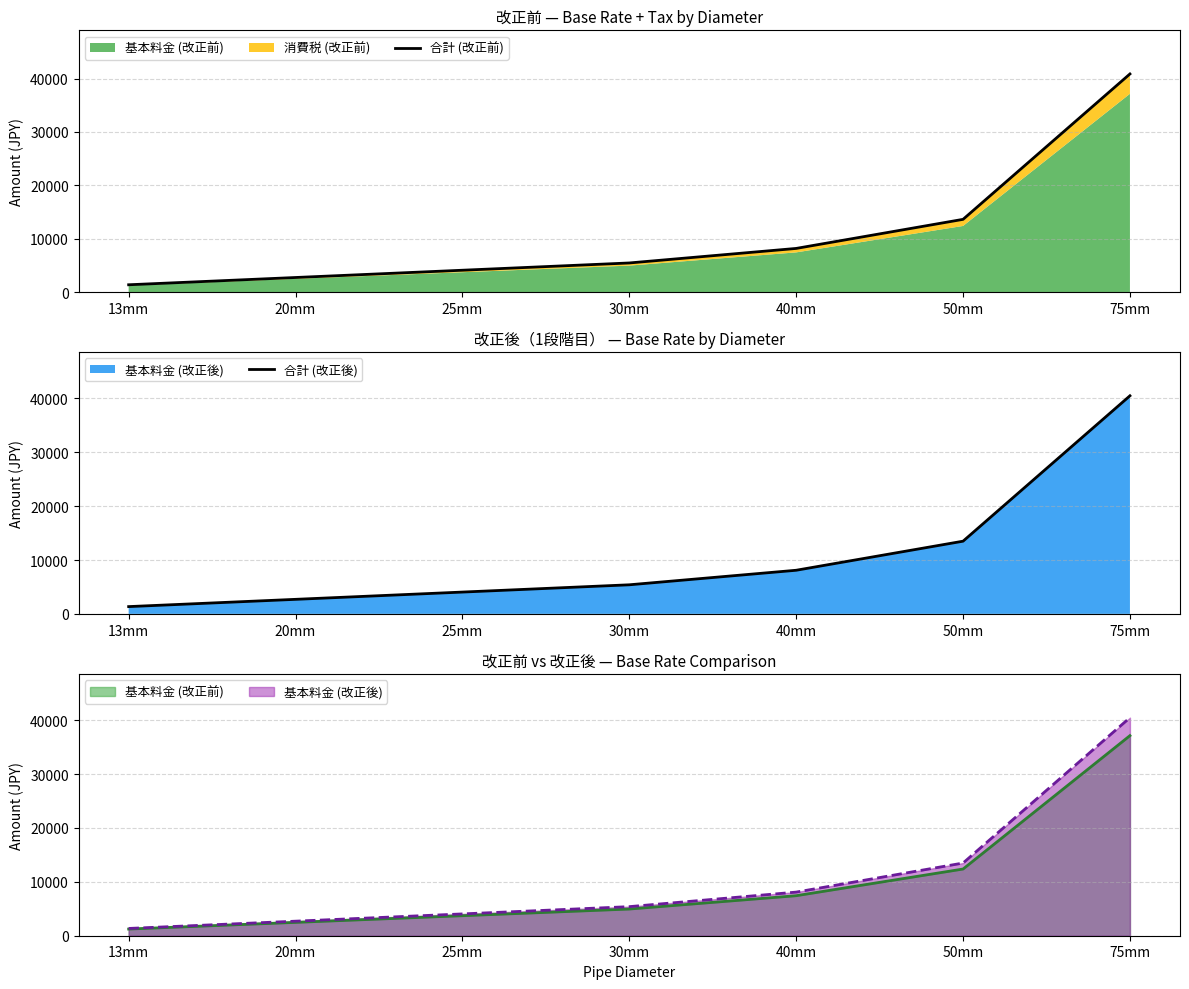

Does the chart have visible grid lines?

Yes